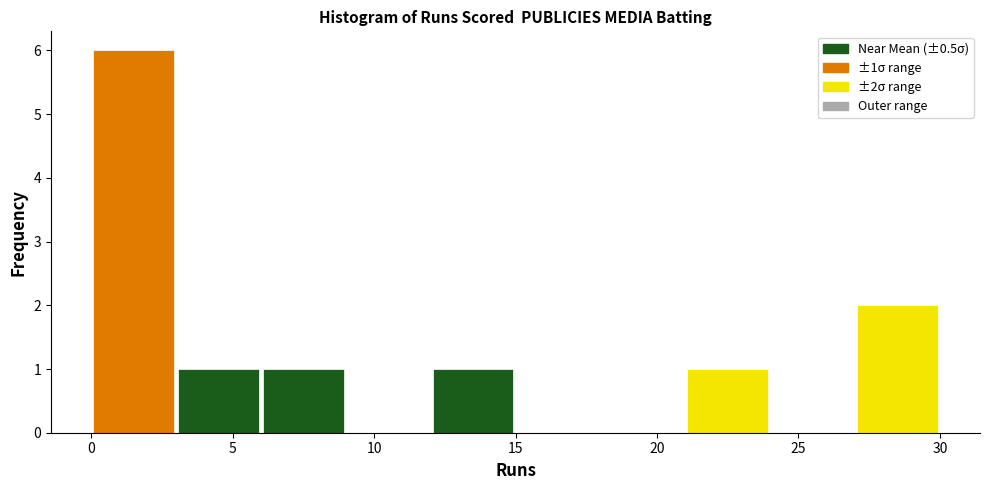

Over which range of the x-axis is the bar tallest?

0 to 3